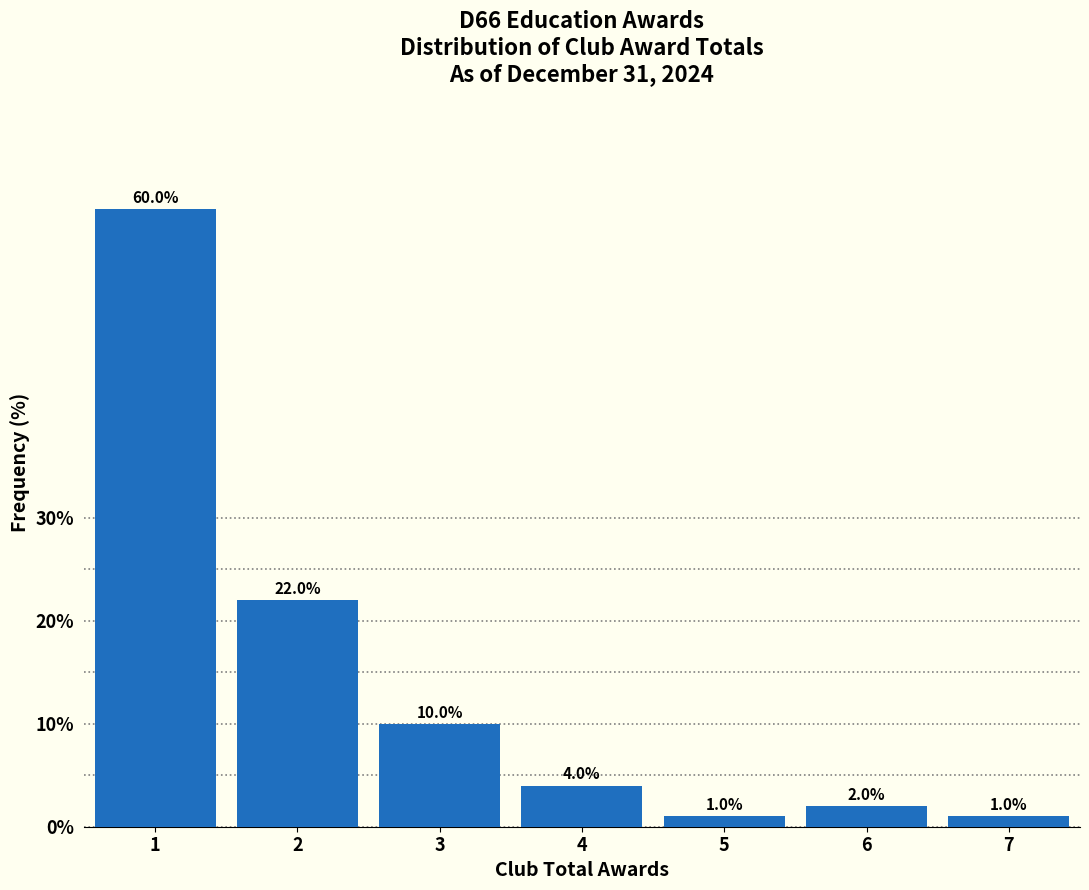

Reading left to right, transcribe all the data shown in this chart.

1=60	2=22	3=10	4=4	5=1	6=2	7=1